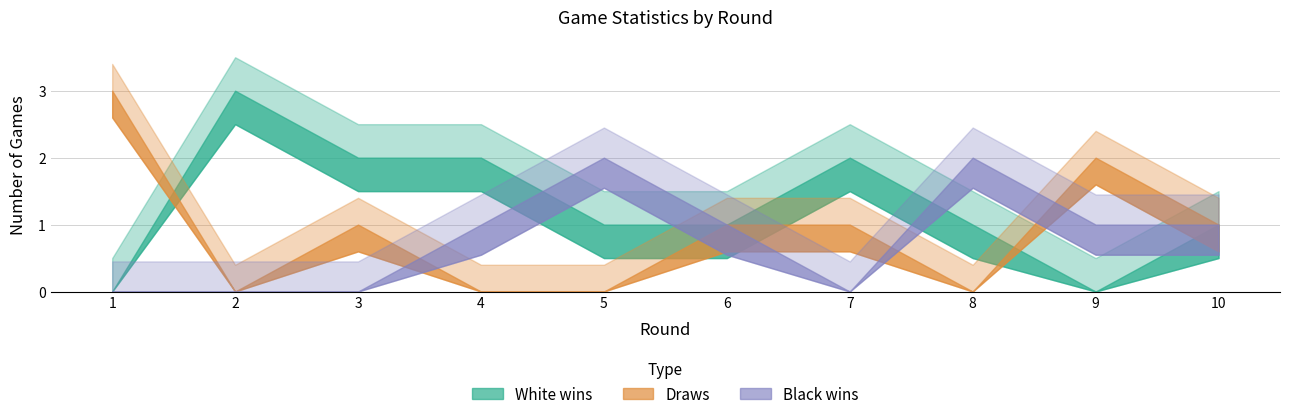

True or false: White wins and Black wins cross at least once.

True